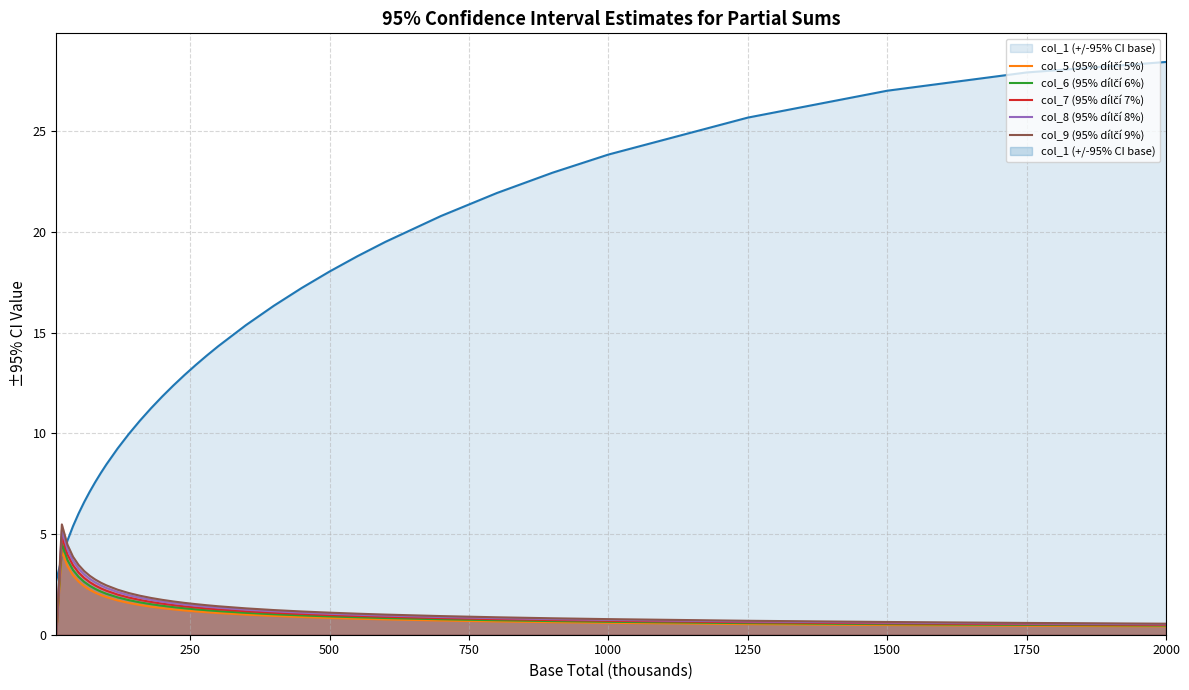

What is the difference between the maximum and minimum values in the col_7 (95% dílčí 7%) series?

4.9